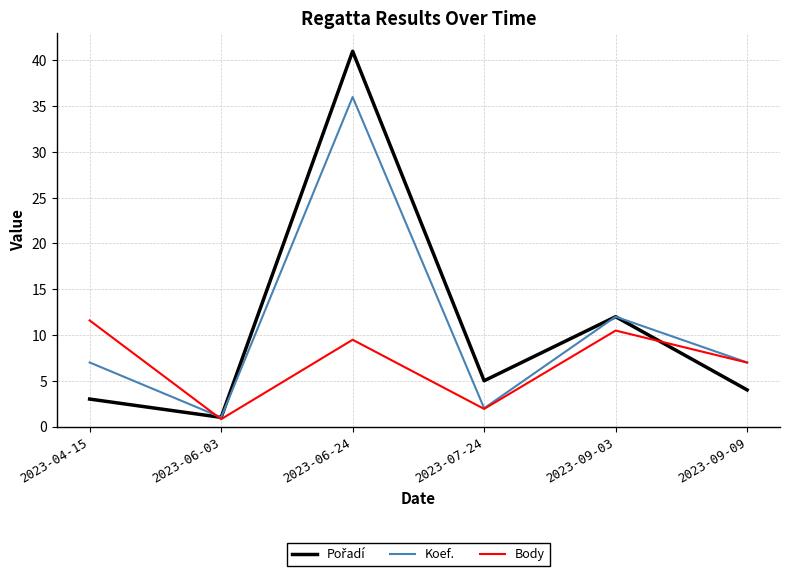

What is the difference between the highest and lowest values at 2023-09-09?

3.0